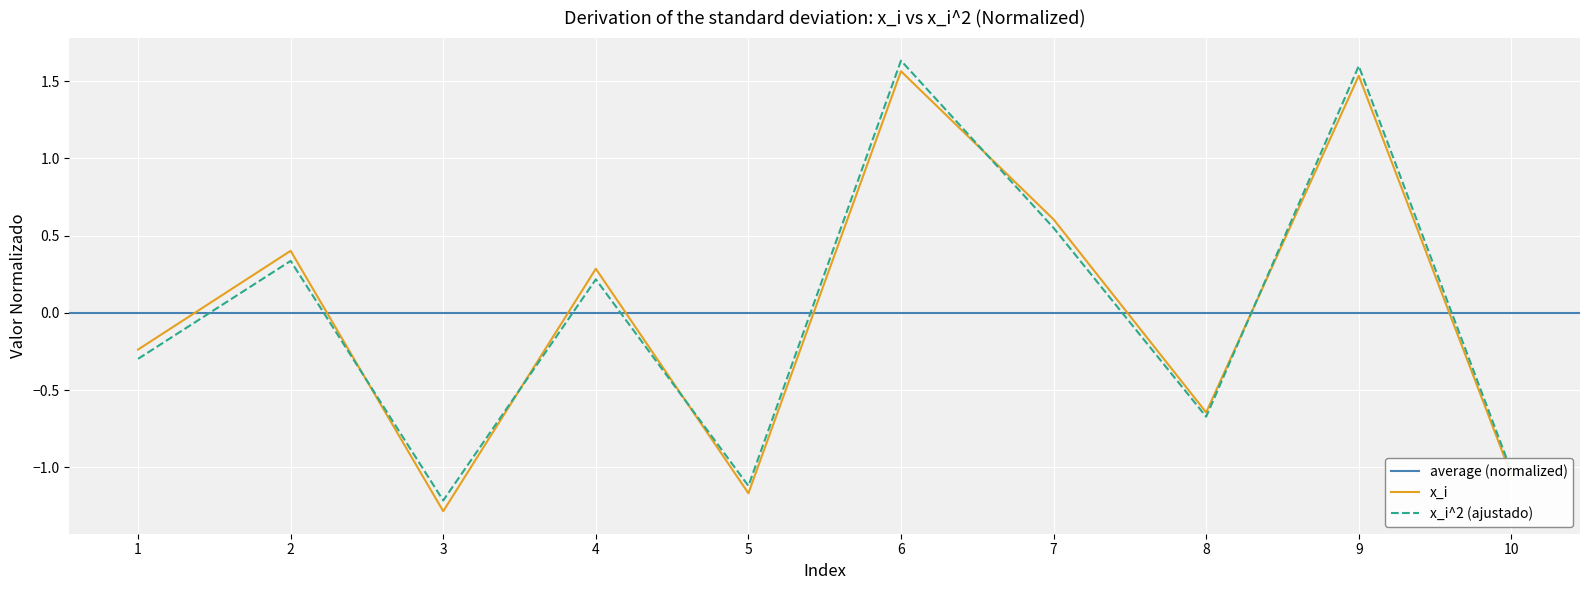

True or false: x_i^2 and x_i cross at least once.

True